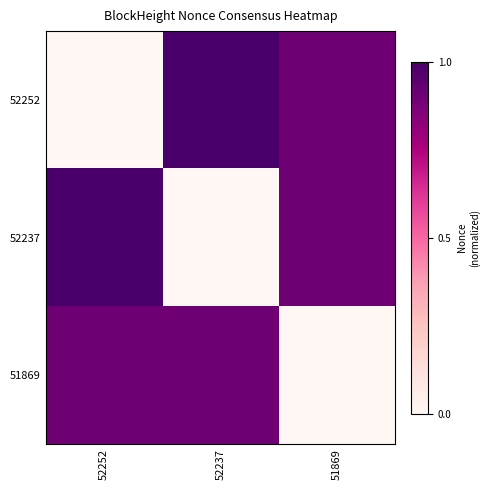

What is the spread (max minus min) of values at 51869?

0.9